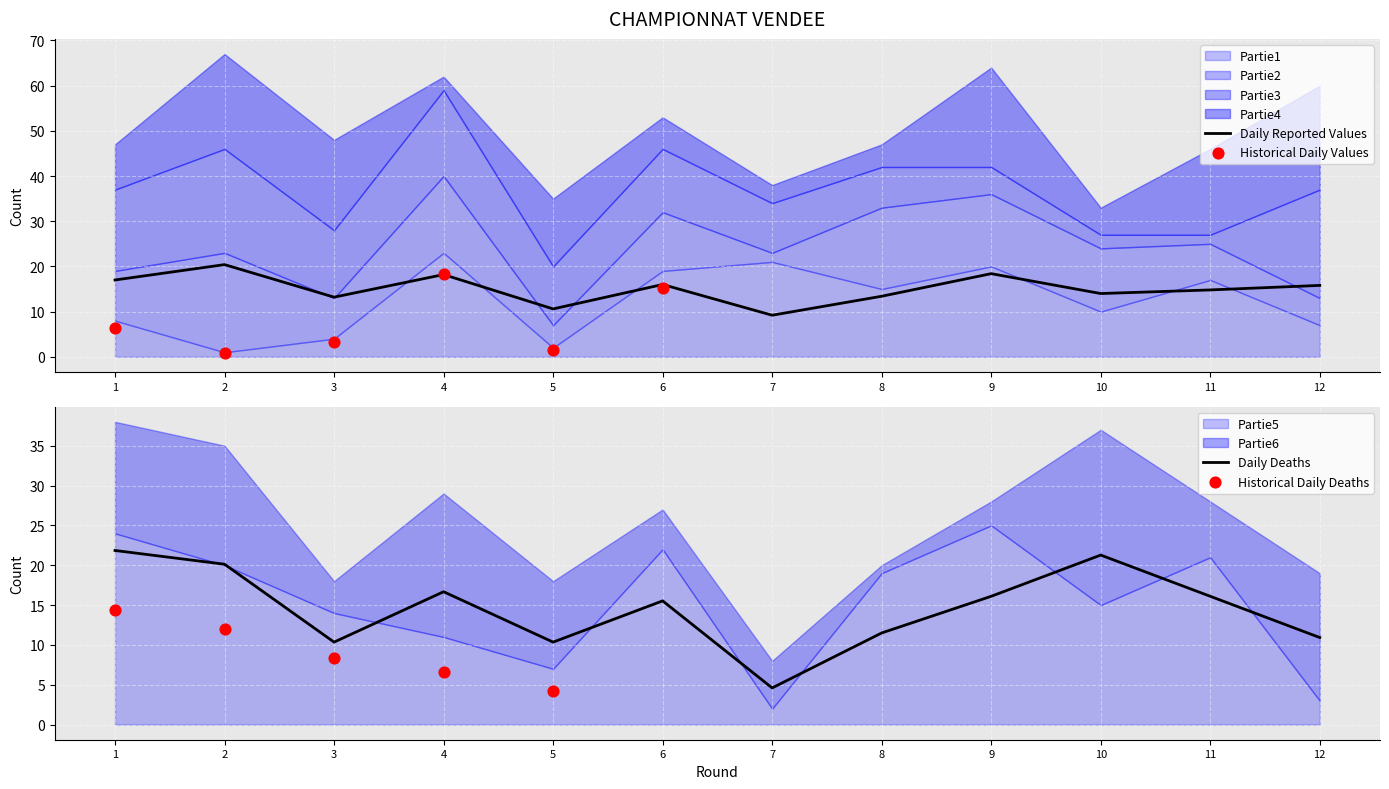

What are all the series names shown in the legend?

Partie1, Partie2, Partie3, Partie4, Partie5, Partie6